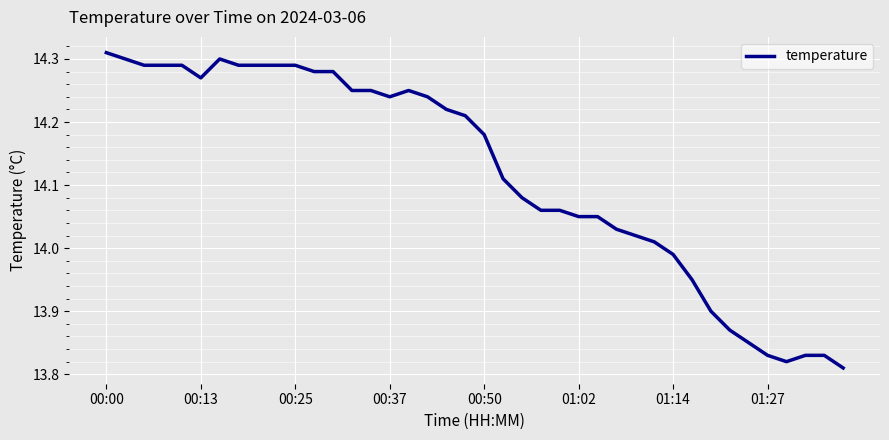

What is the difference between the maximum and minimum values?

0.5